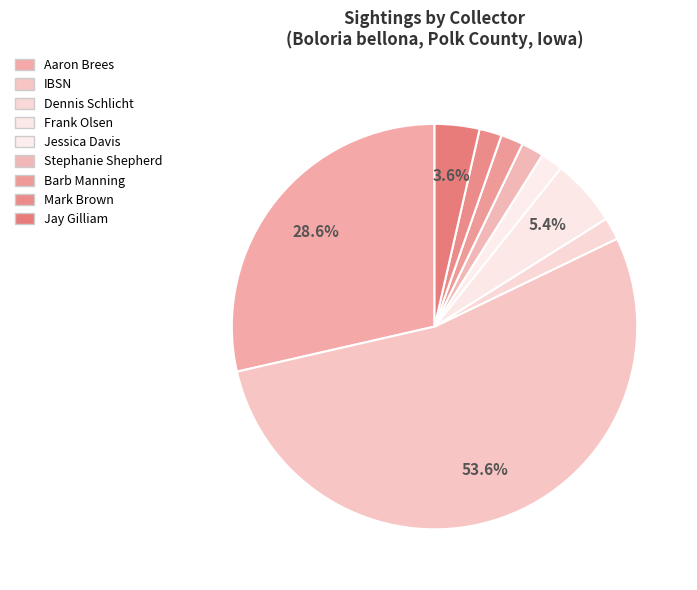

How many segments does this pie chart have?

9